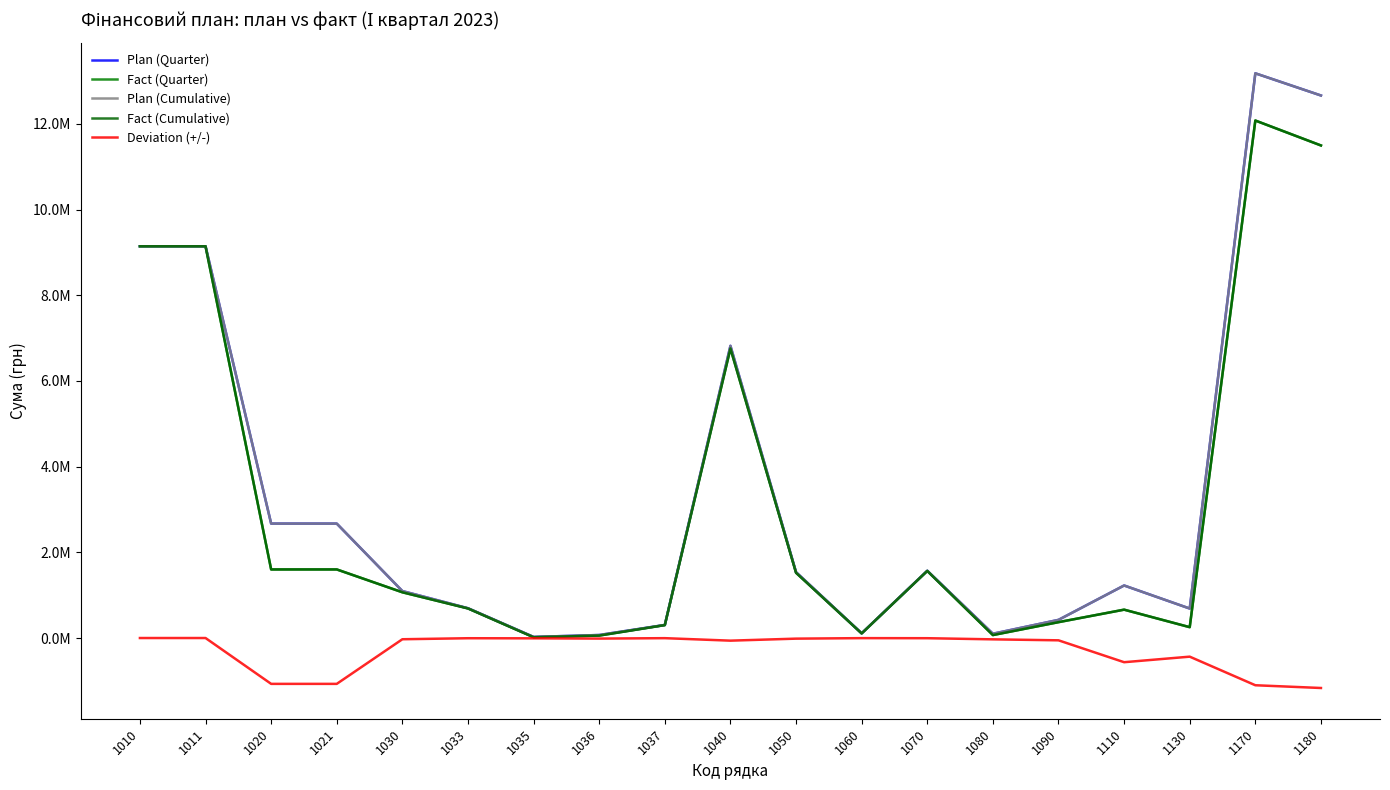

Does the chart display data point markers on the line(s)?

No